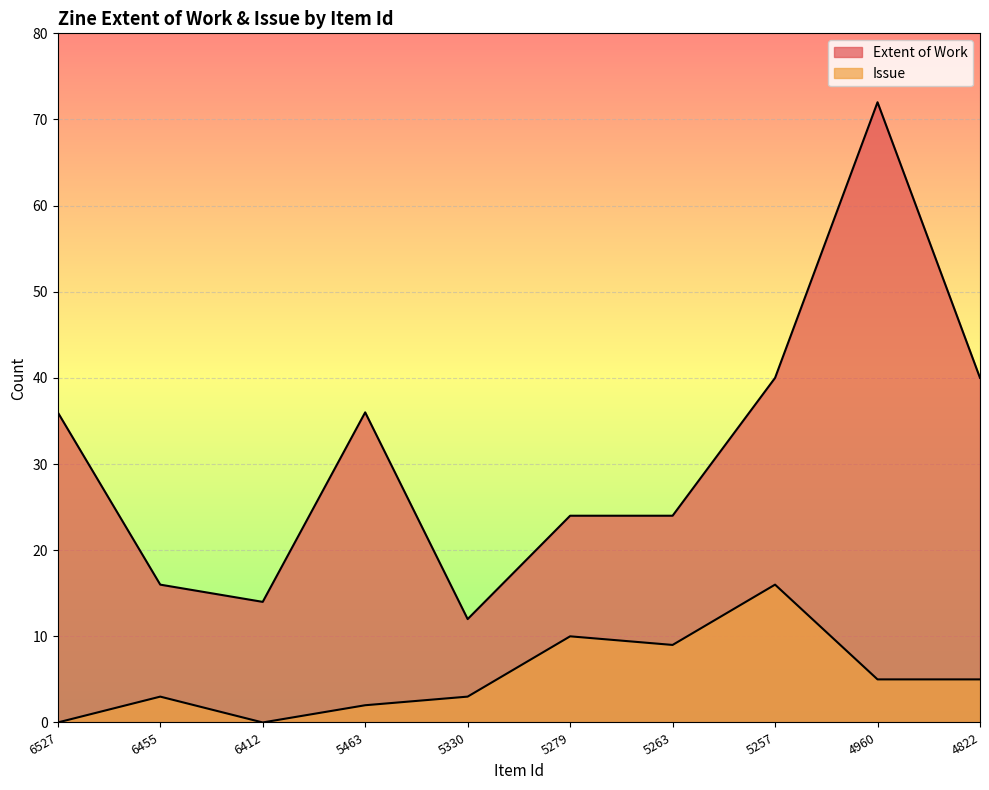

How many lines are shown in the chart?

2